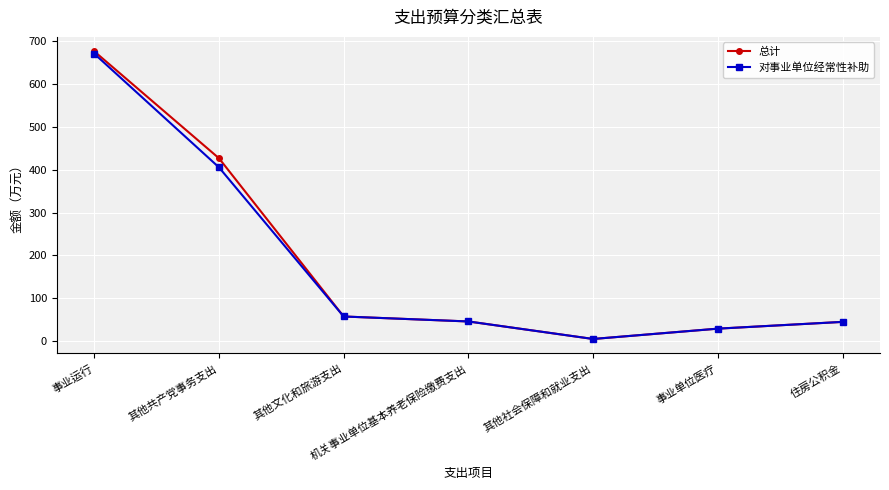

True or false: 对事业单位经常性补助 has more than 1 interior local peaks.

False